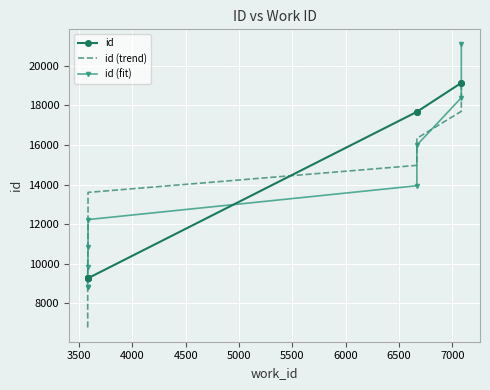

What are all the series names shown in the legend?

id, id (trend), id (fit)